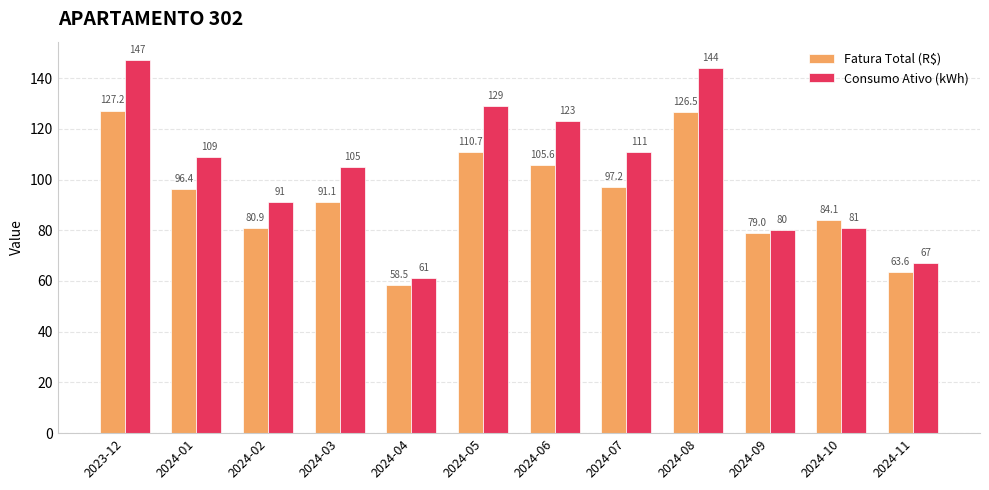

What is the difference between the highest and lowest values at 2024-01?

12.6